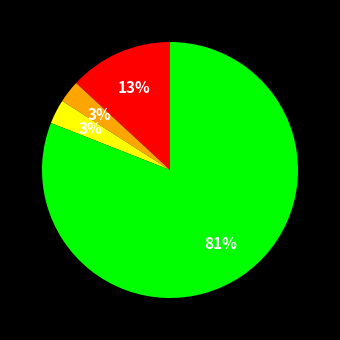

To the nearest percent, what is the average slice percentage?

25%